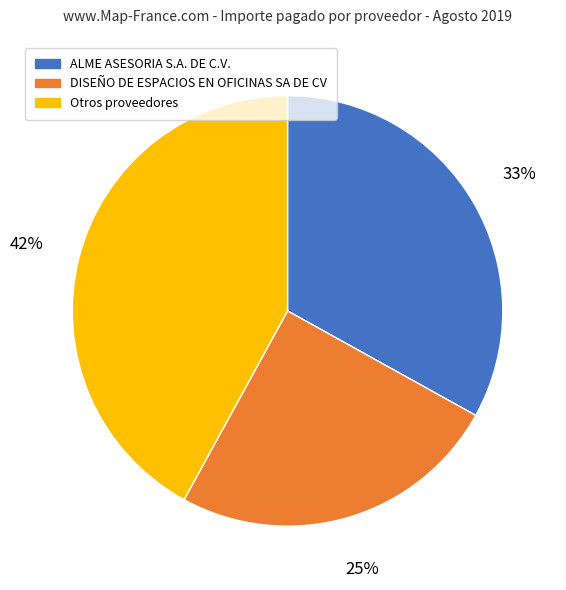

Do Otros proveedores and ALME ASESORIA S.A. DE C.V. together represent more than half of the pie?

Yes